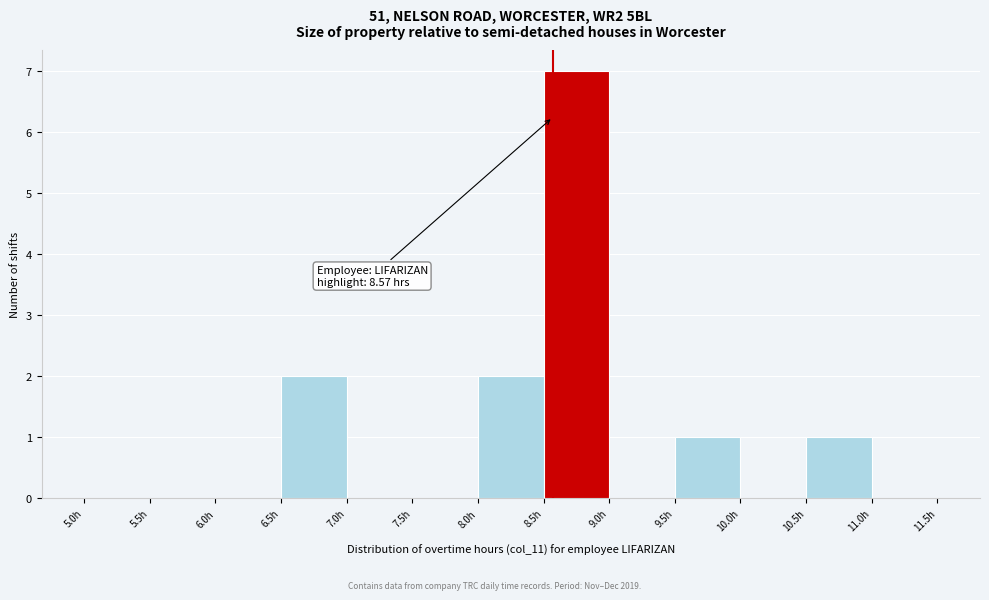

Which range on the x-axis has the tallest bar?

8.5 to 9.0